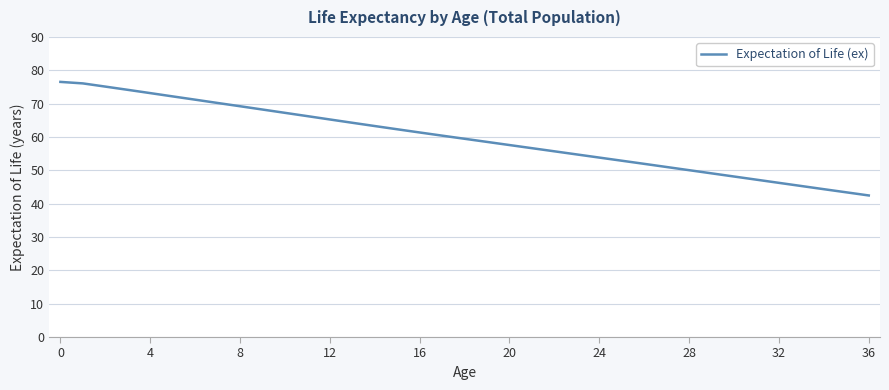

What is the difference between the second highest and second lowest values?

32.7